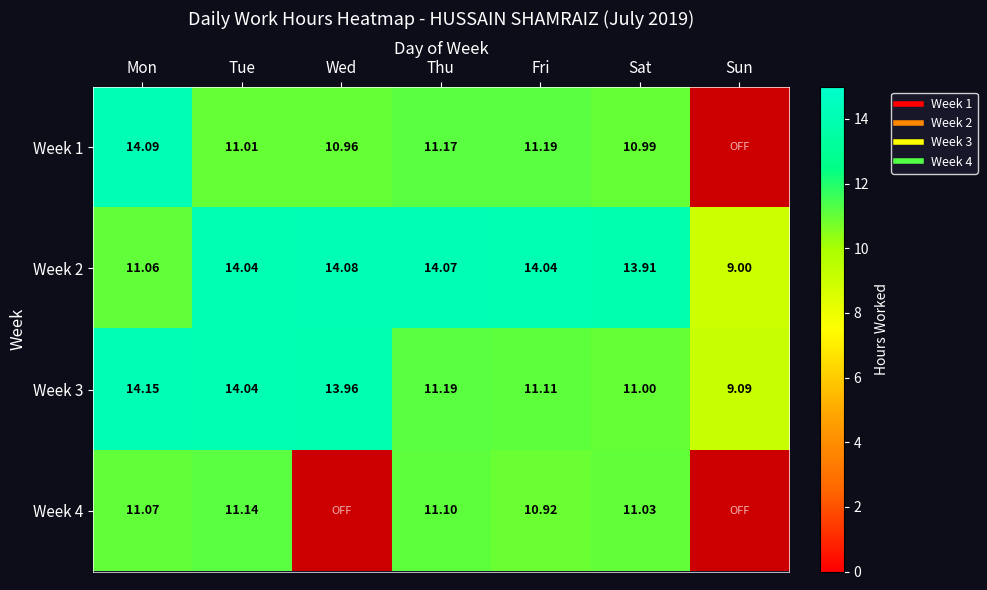

The value of Week 4 at Fri is 10.9. True or false?

True